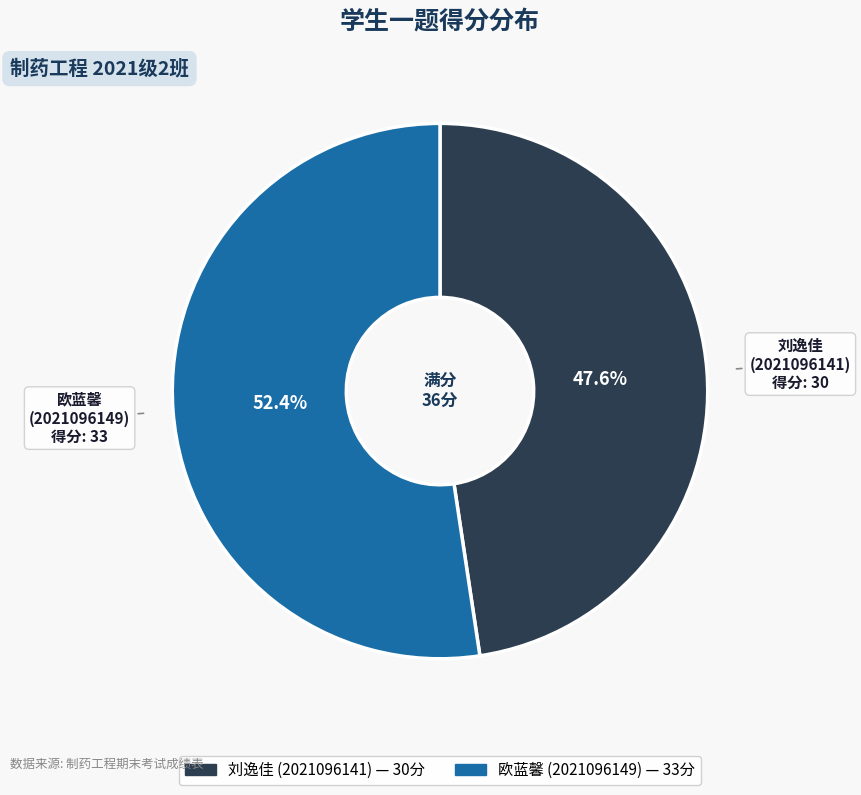

To the nearest percent, what is the average slice percentage?

50%